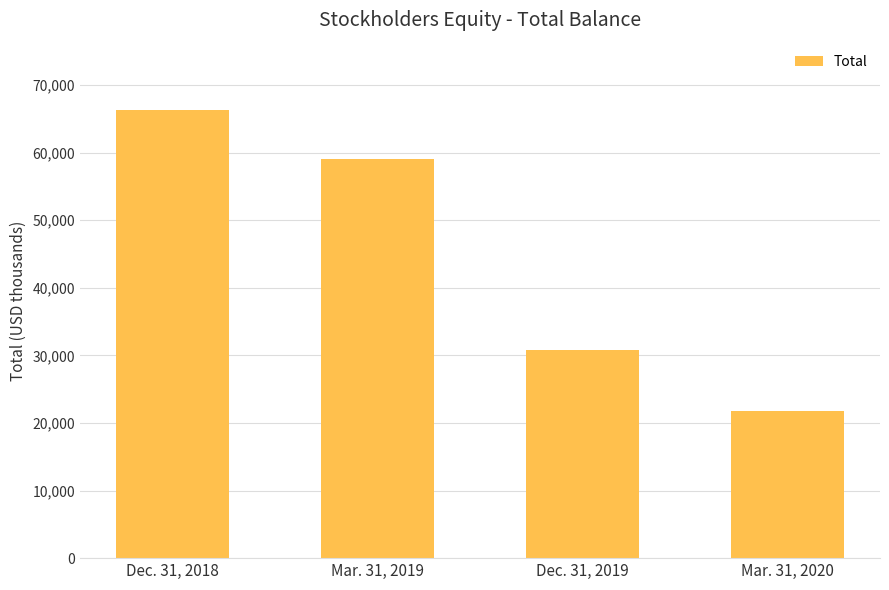

Does the chart contain stacked bars?

No